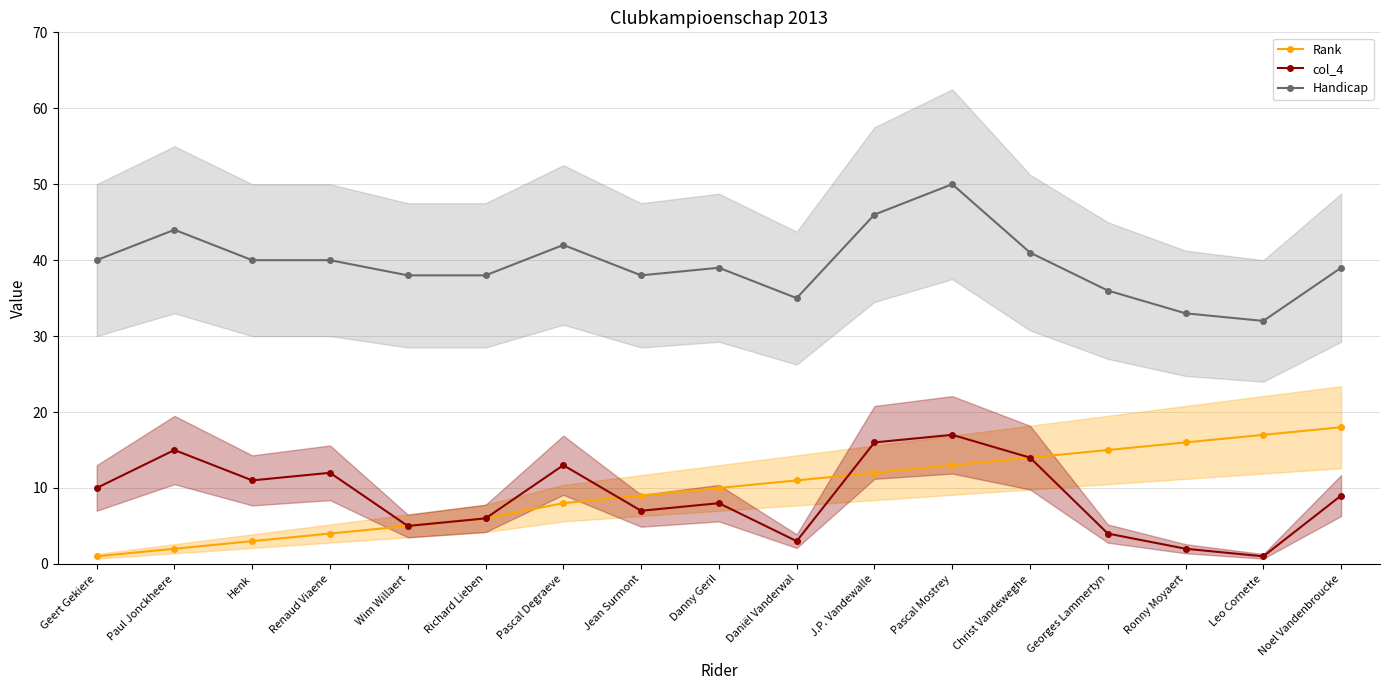

What is the total value across all series at Renaud Viaene?

56